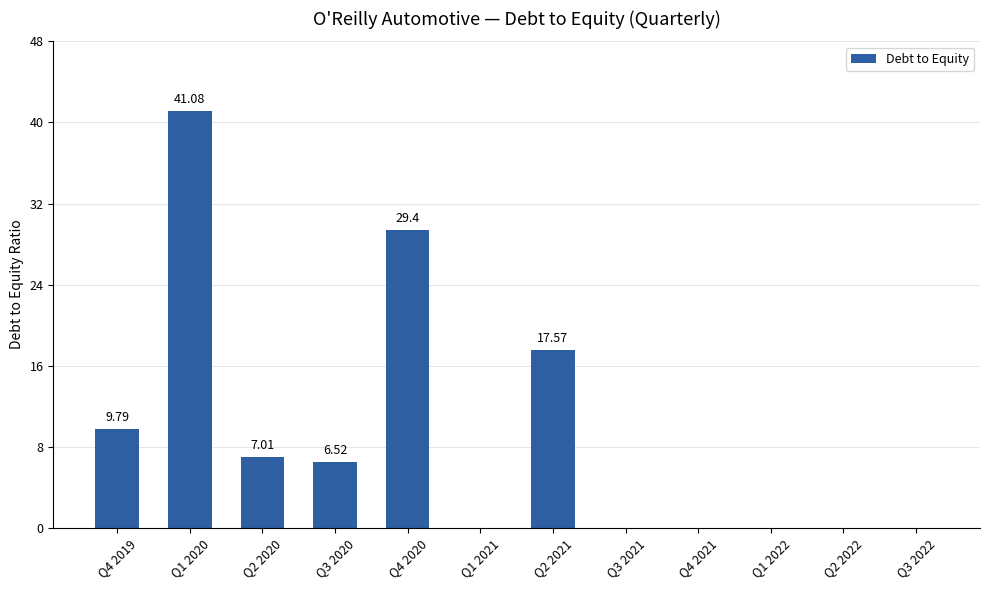

Count the number of values greater than 6.

6